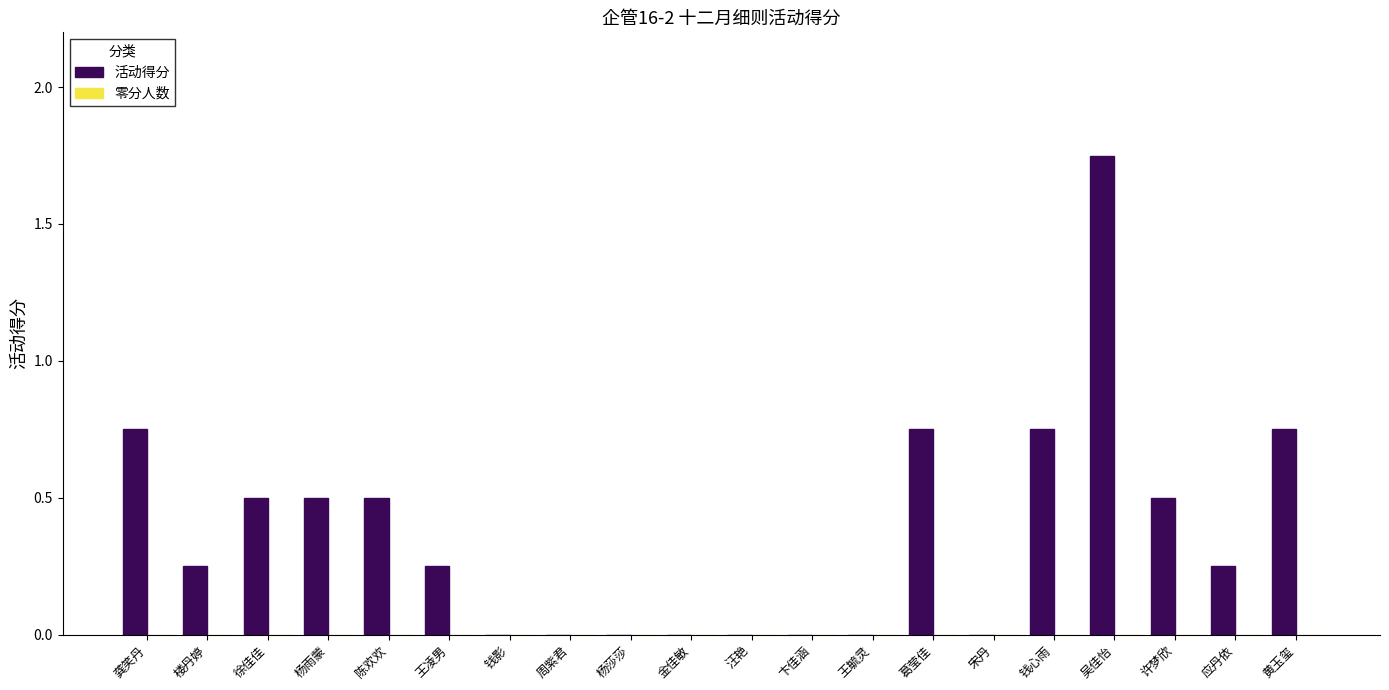

Are the bars horizontal?

No